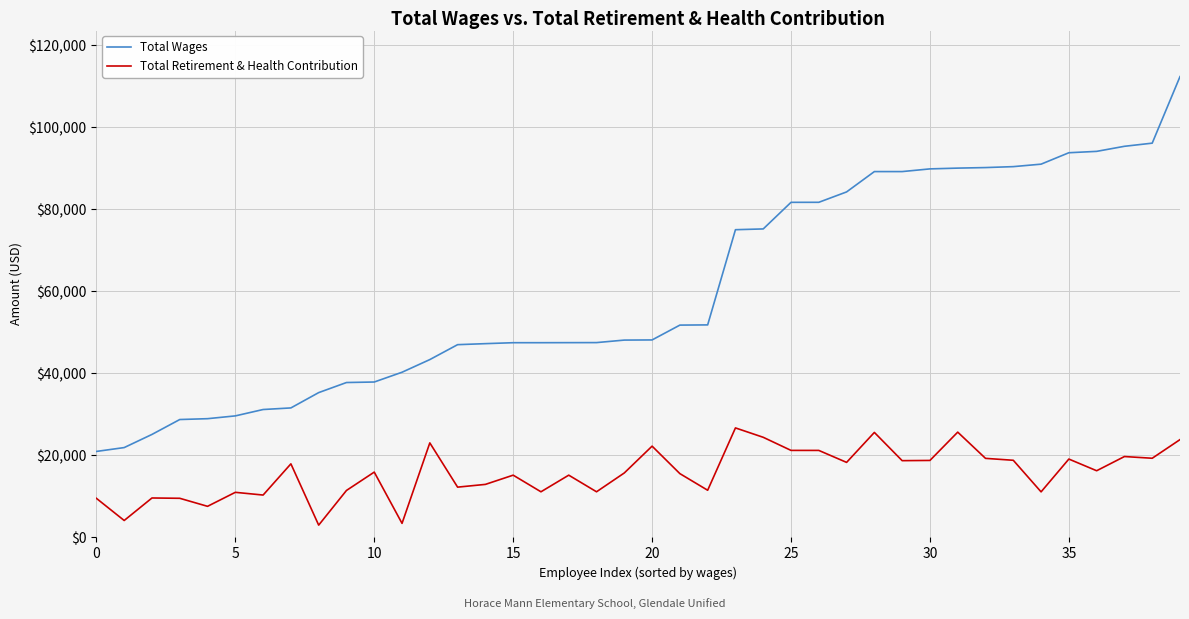

List the series in order of their peak value, highest first.

Total Wages, Total Retirement & Health Contribution